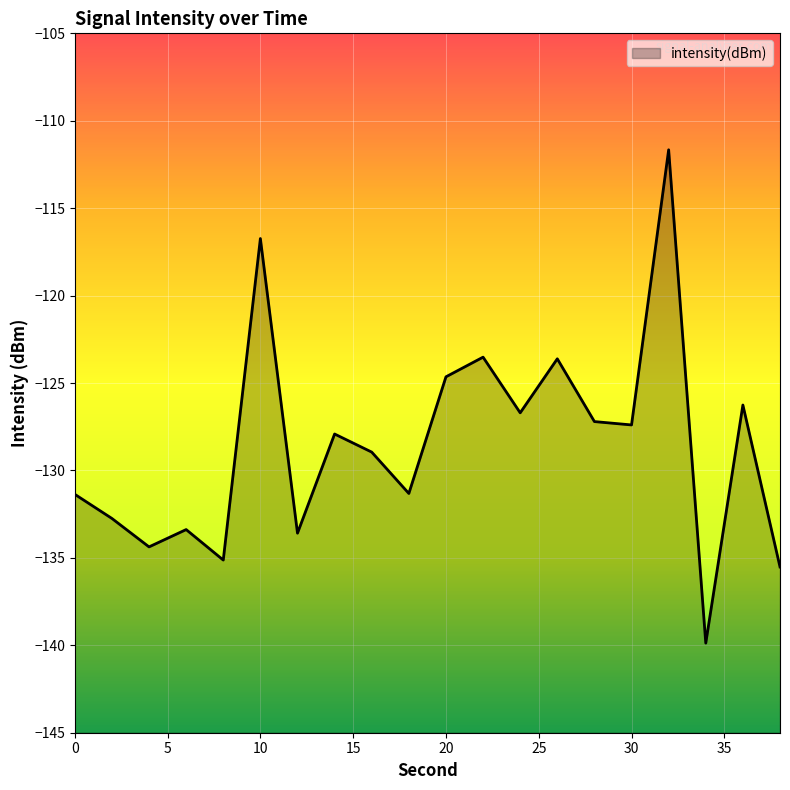

Read the value at 24.

-126.7